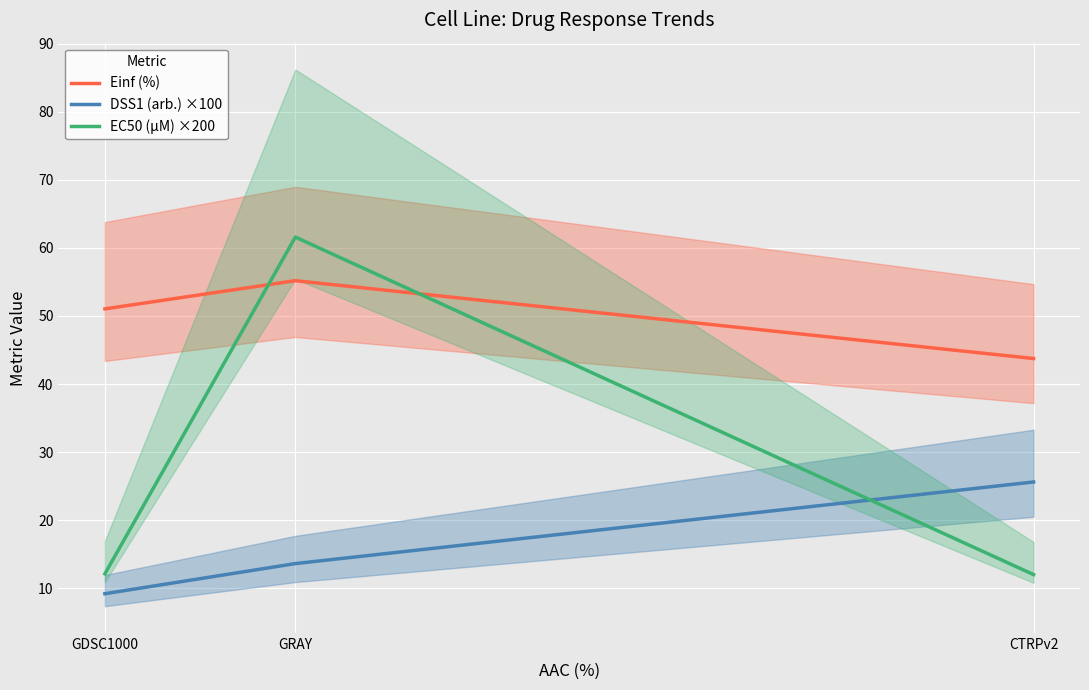

How many lines are shown in the chart?

3